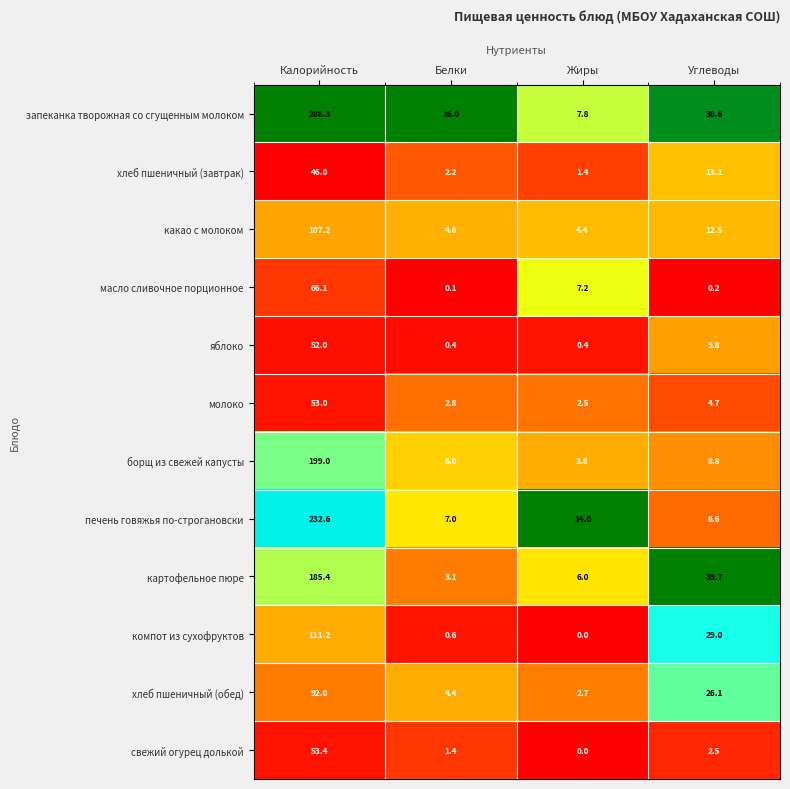

Is it true that печень говяжья по-строгановски equals 14.0 at Жиры?

True